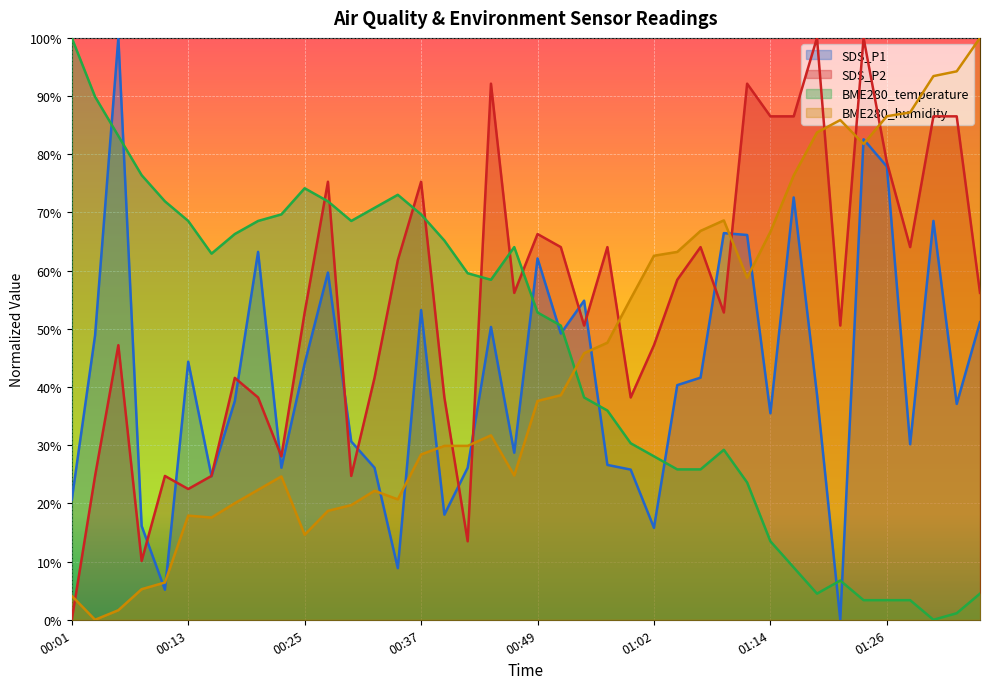

Is the value of BME280_humidity at 01:21 greater than the value of SDS_P1 at 01:11?

Yes